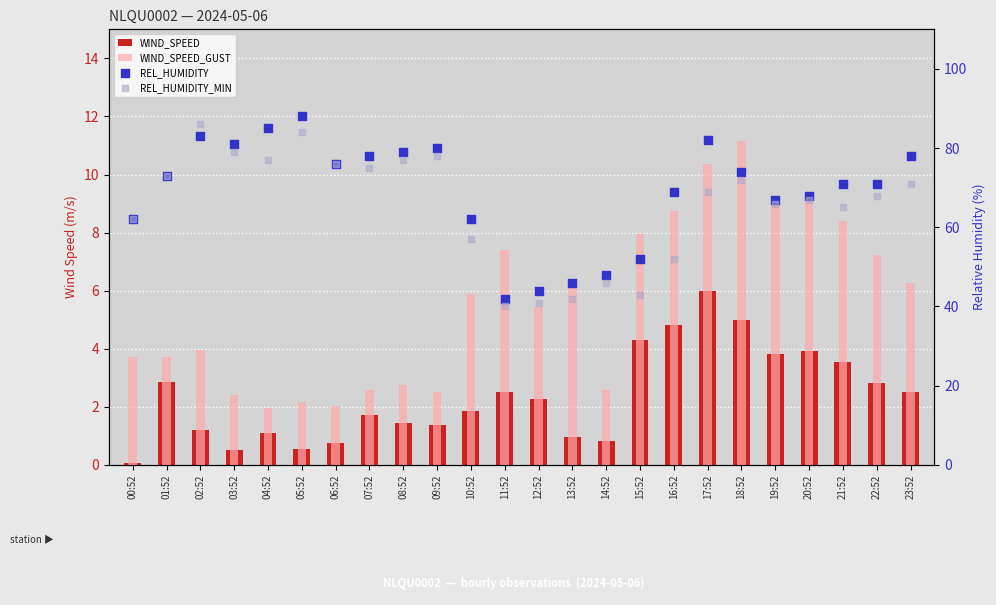

Is the value of REL_HUMIDITY_MIN at 08:52 greater than the value of WIND_SPEED_GUST at 17:52?

Yes